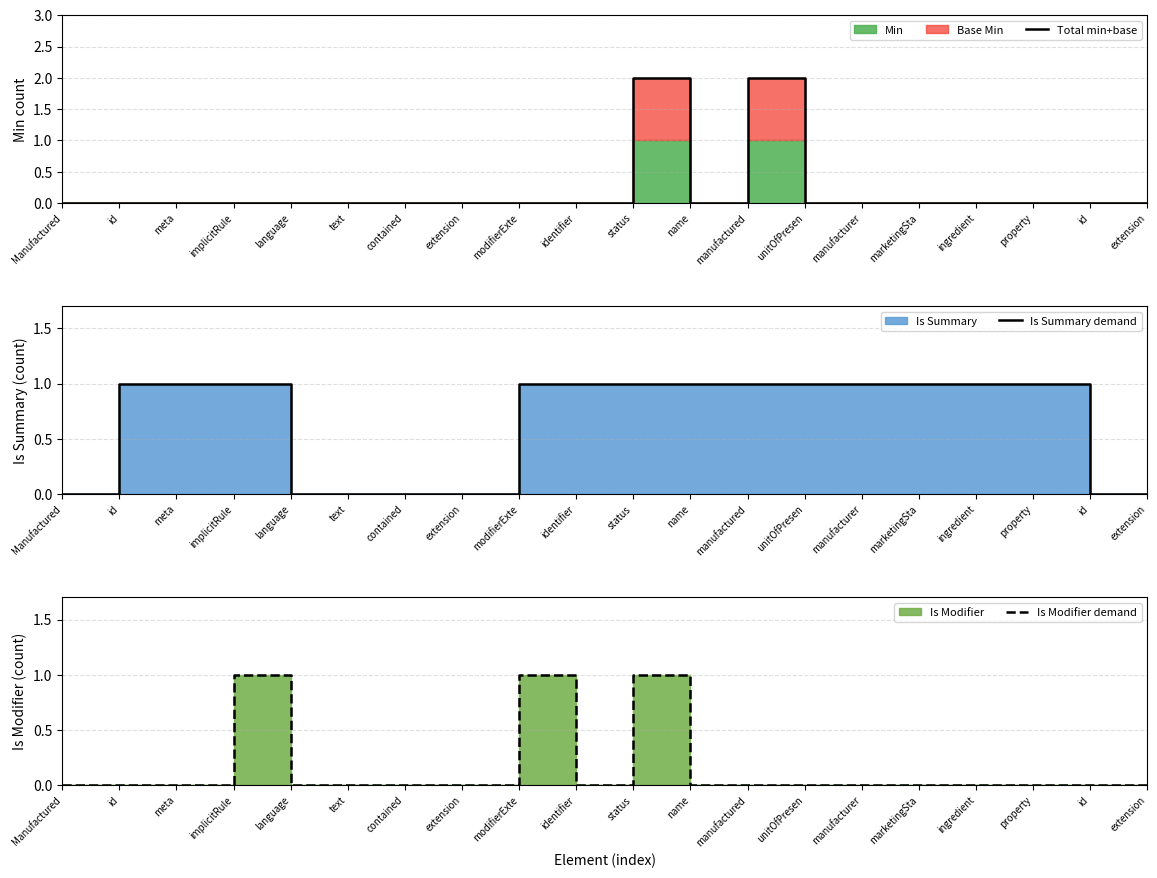

The Is Modifier demand series shows -1 at extension. True or false?

False